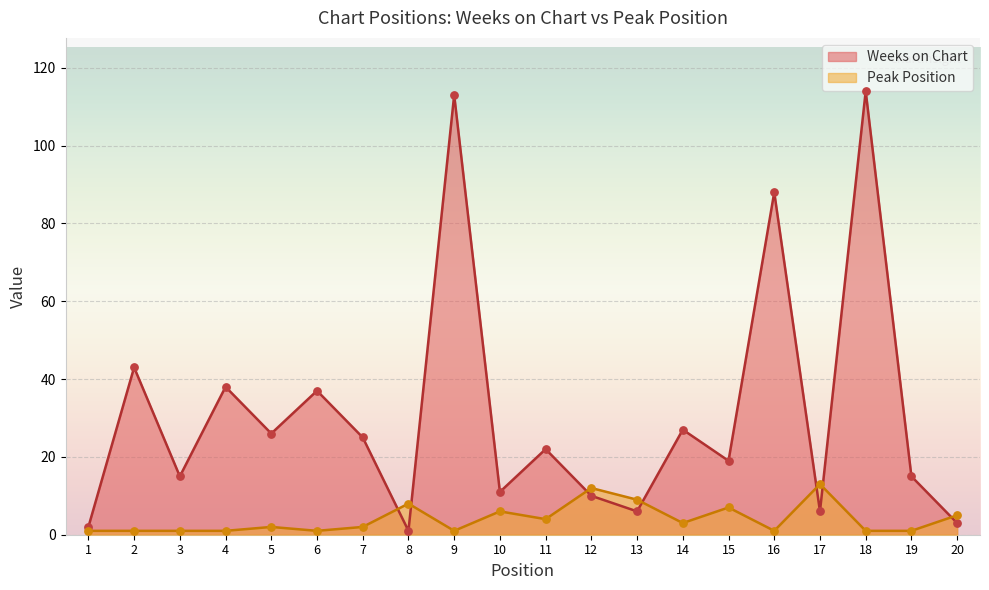

What is the total value across all series at 3?

16